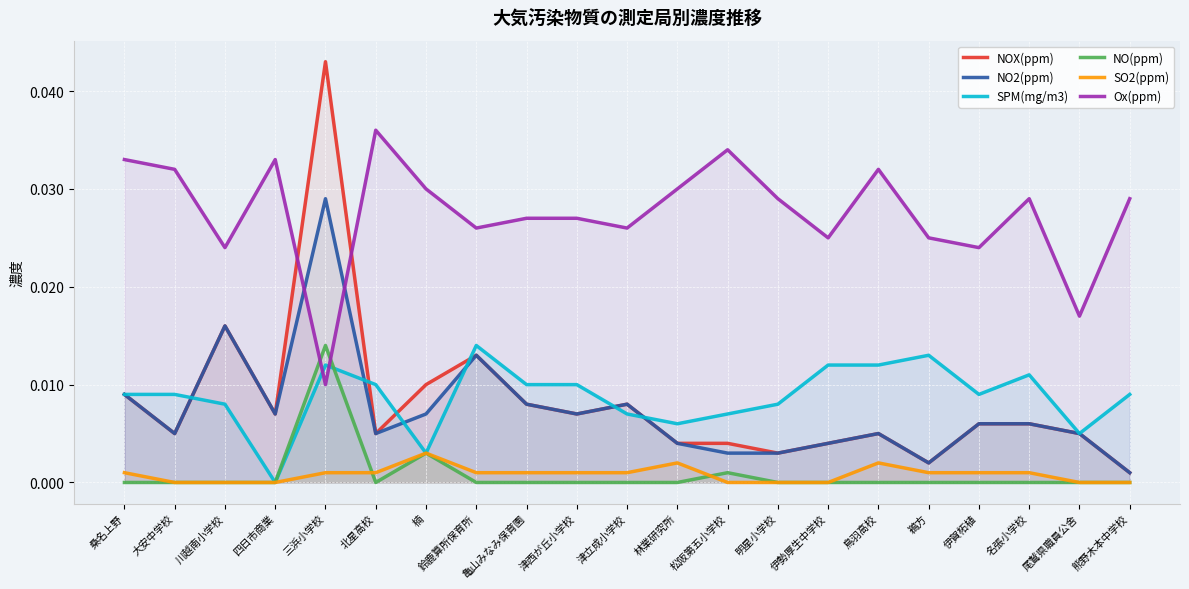

True or false: NO2(ppm) and NOX(ppm) intersect in this chart.

False